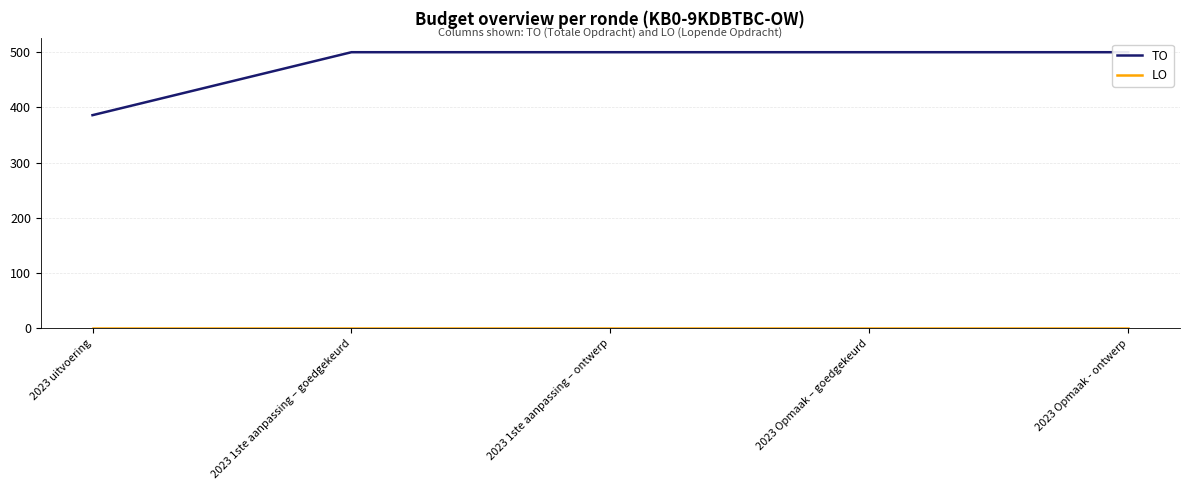

True or false: LO has more than 1 interior local peaks.

False